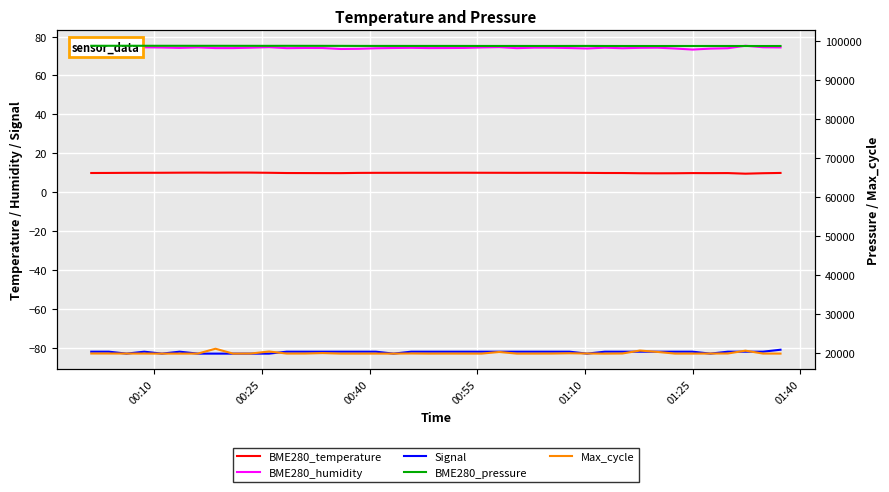

Is it true that BME280_humidity equals 74.4 at 01:10?

True